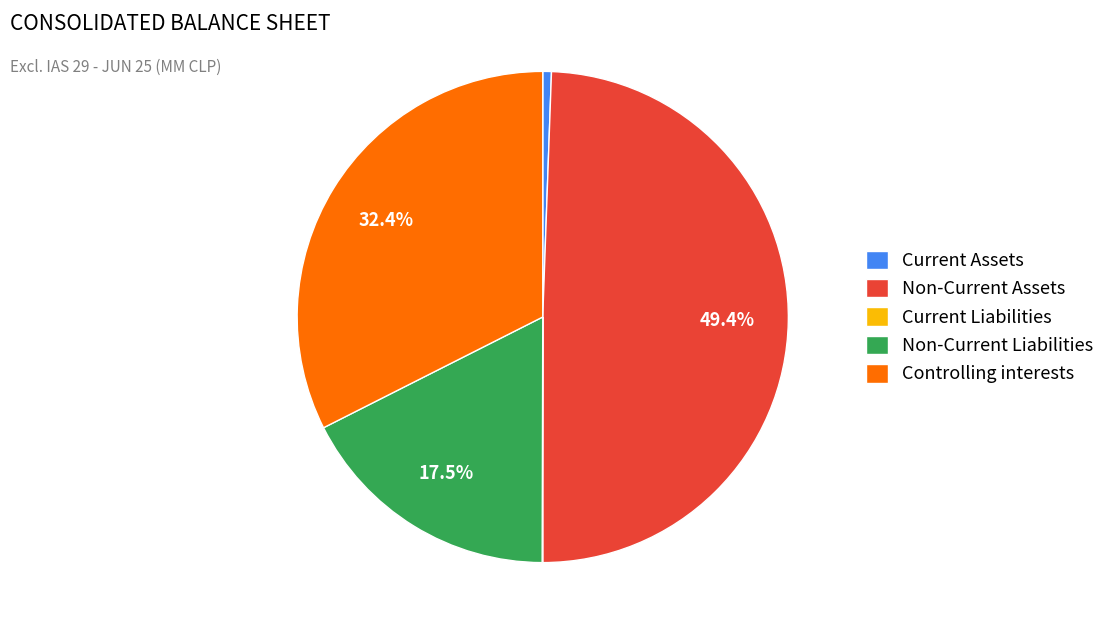

Does Current Assets represent more than half of the total?

No